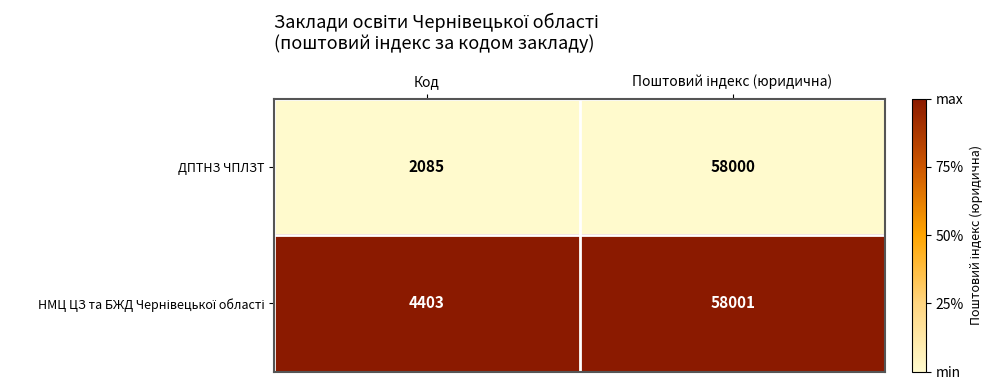

Which series has the widest spread of values?

ДПТНЗ ЧПЛЗТ